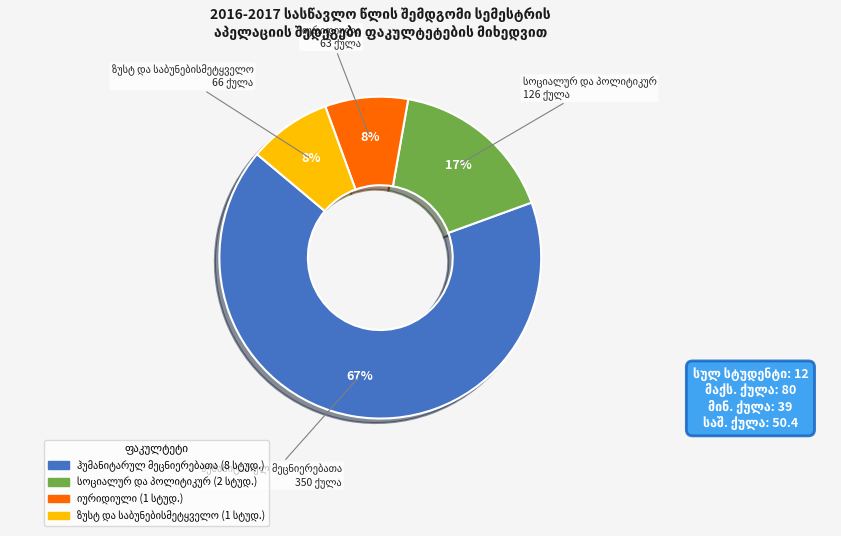

Is there a majority slice in this chart?

Yes